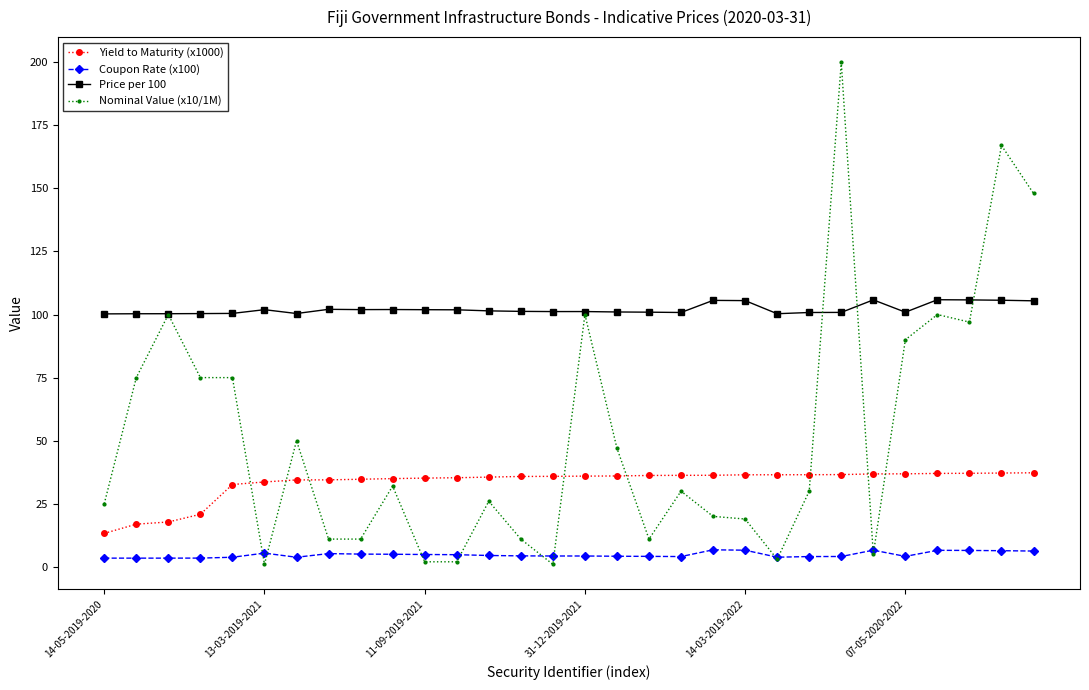

Which series has the widest spread of values?

Nominal Value (x10/1M)